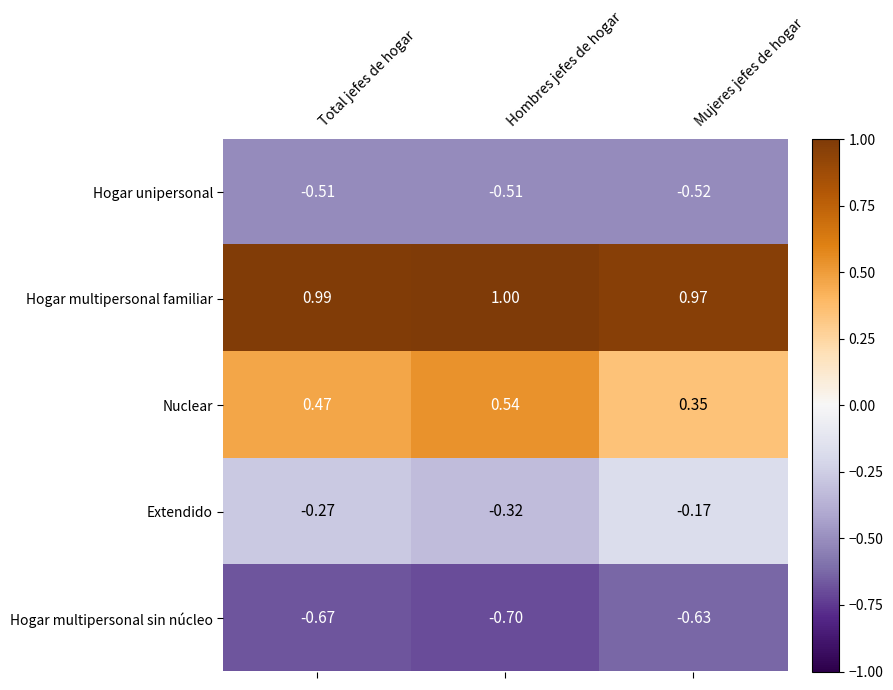

At how many categories does at least one series exceed 0?

3